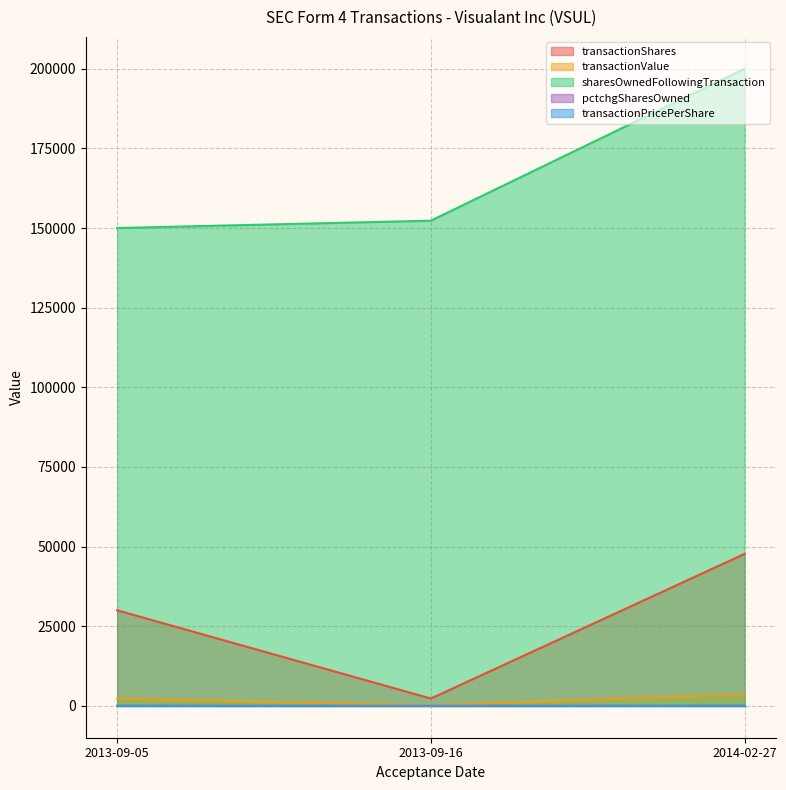

At which category is the sum across all series the highest?

2014-02-27